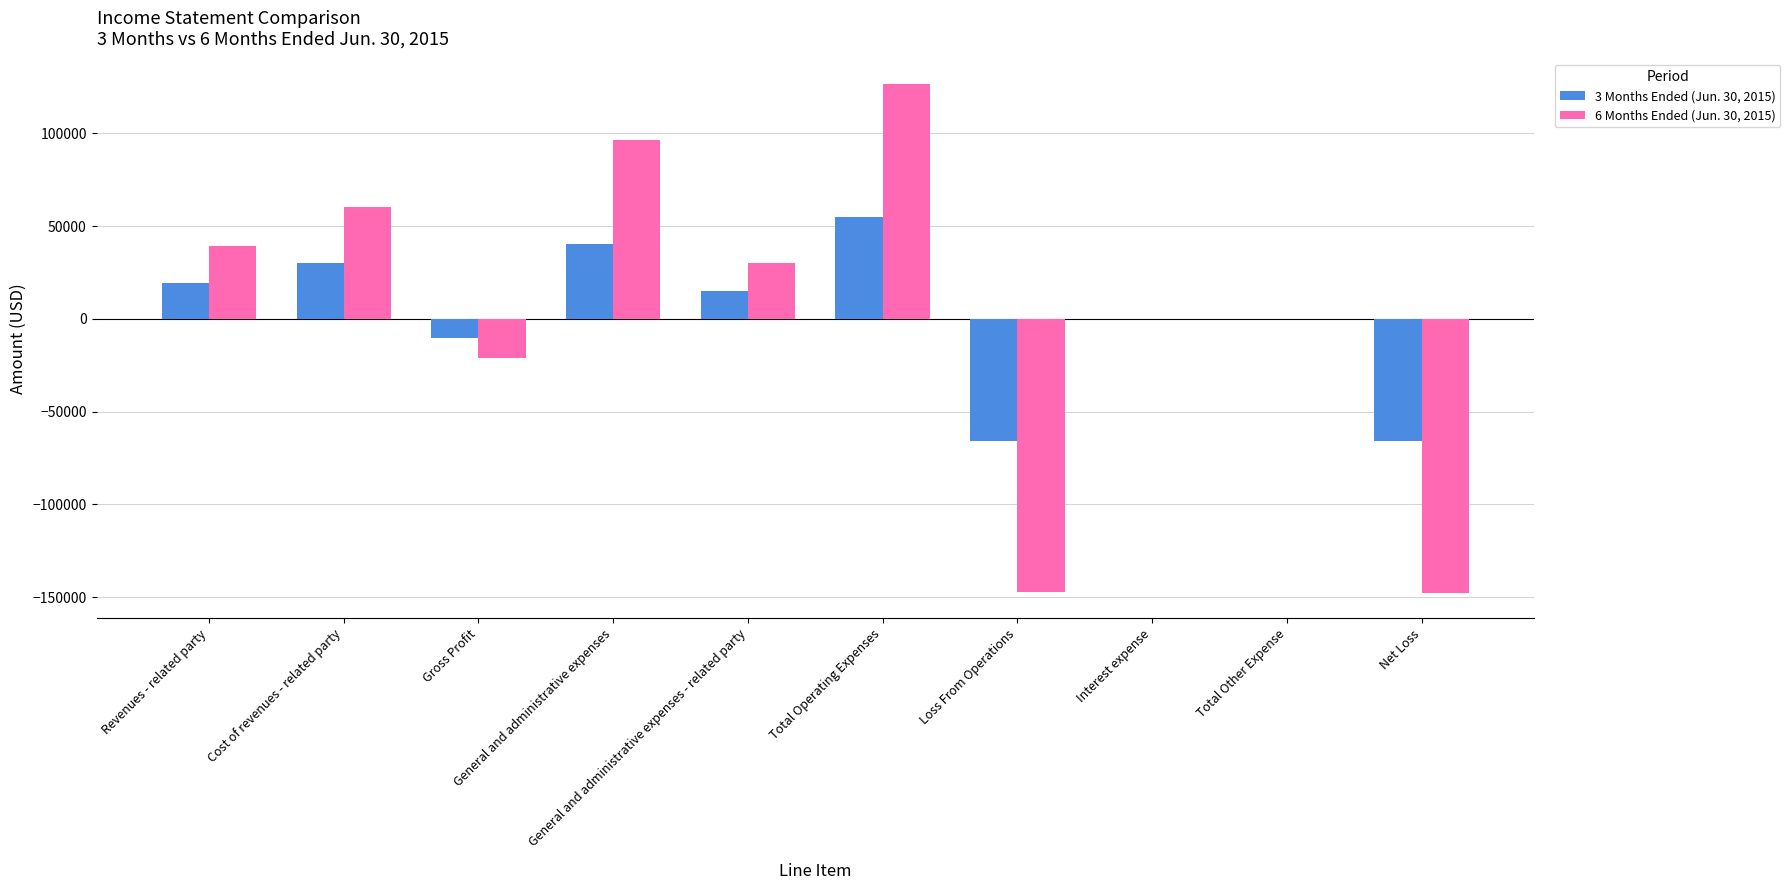

What is the maximum value shown in the chart?

126499